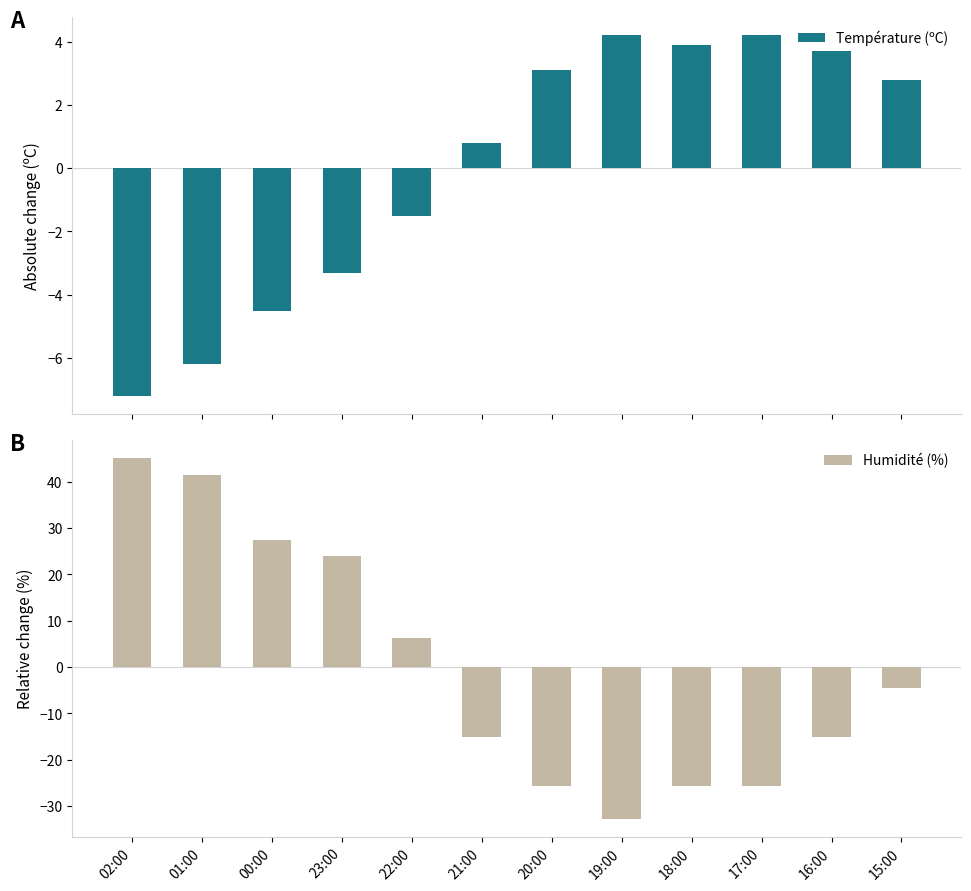

What is the difference between the second highest and minimum values in the Température (ºC) series?

11.4